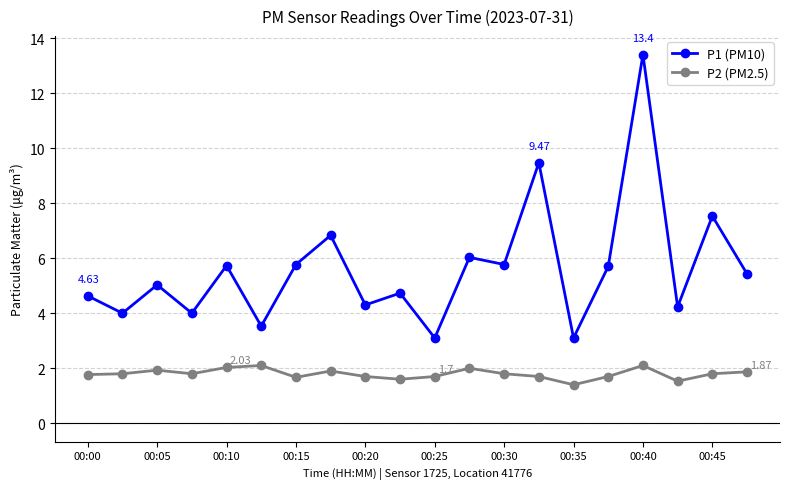

At how many categories does at least one series exceed 7?

3